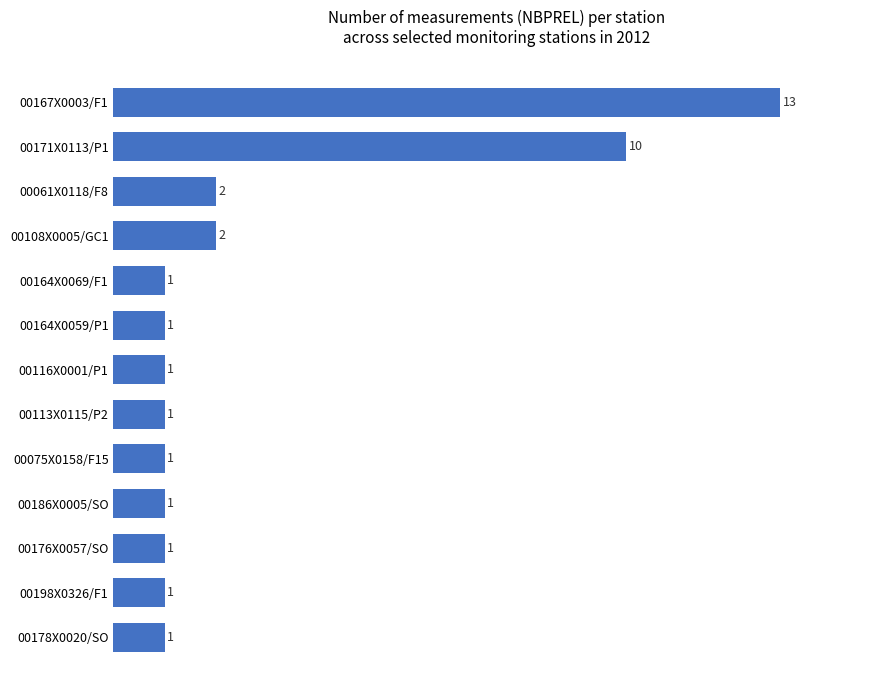

What is the difference between the second highest and minimum values?

9